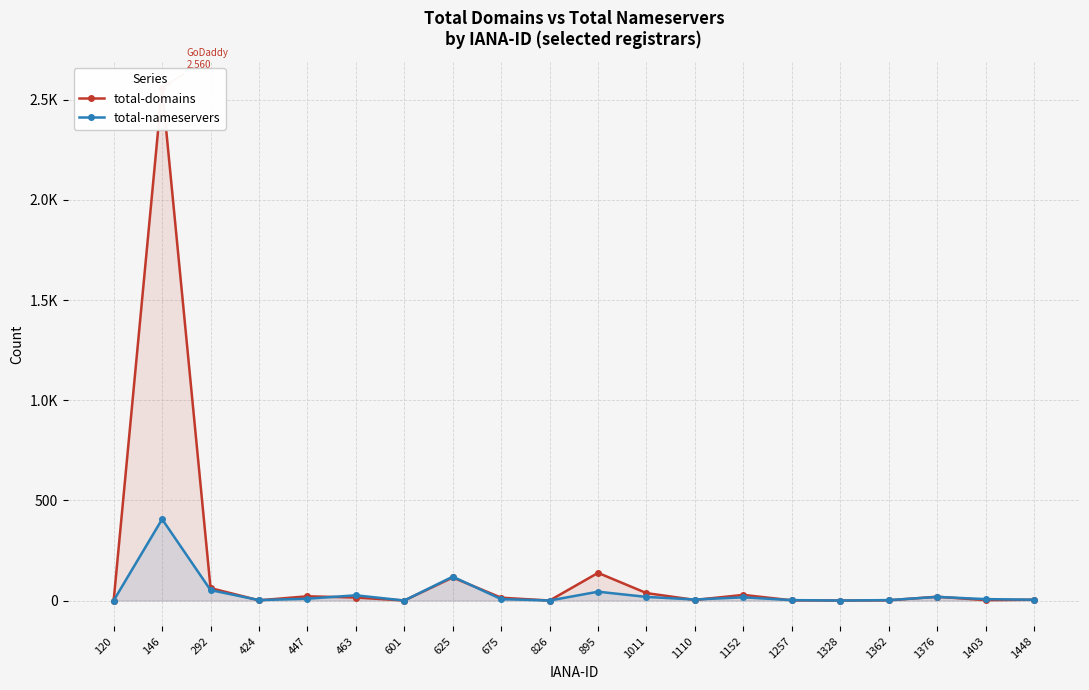

The total-nameservers series shows 0 at 601. True or false?

True